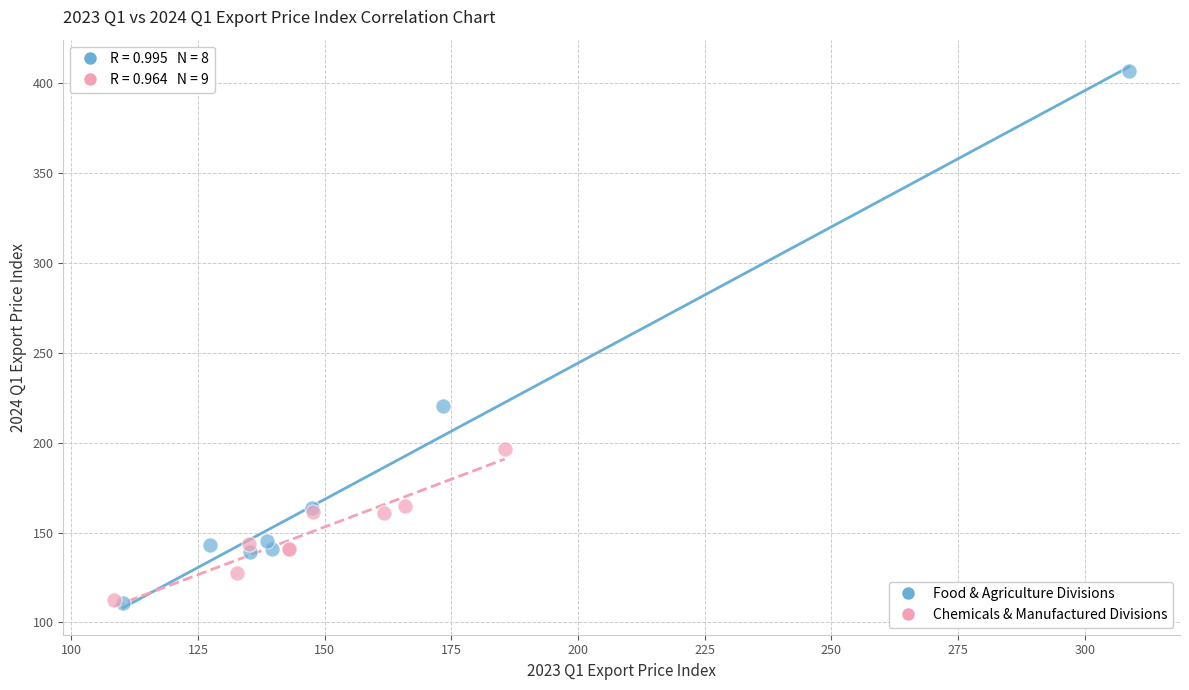

Which series has the largest Y range (max minus min)?

Food & Agriculture Divisions